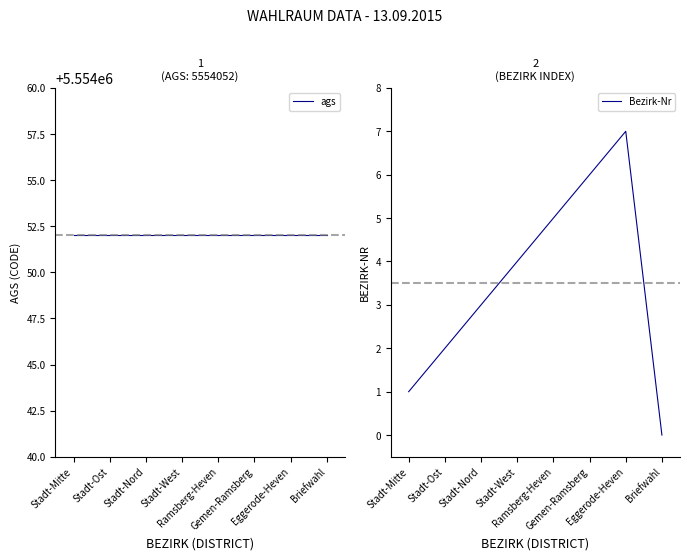

True or false: Bezirk-Nr has more than 1 points higher than both neighbors.

False